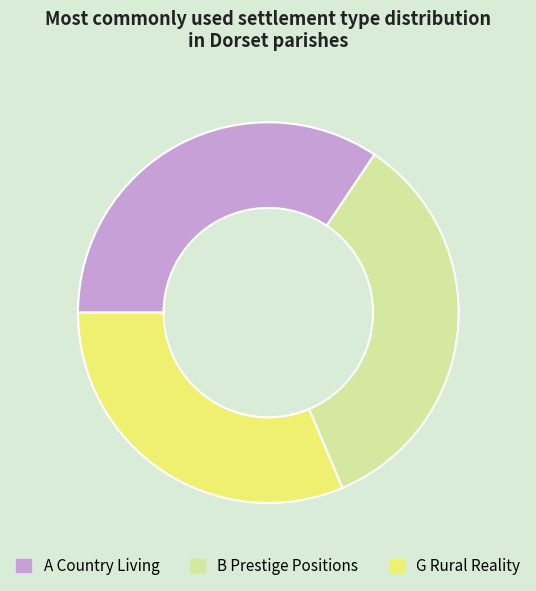

Which category has the smallest portion of the pie?

G Rural Reality